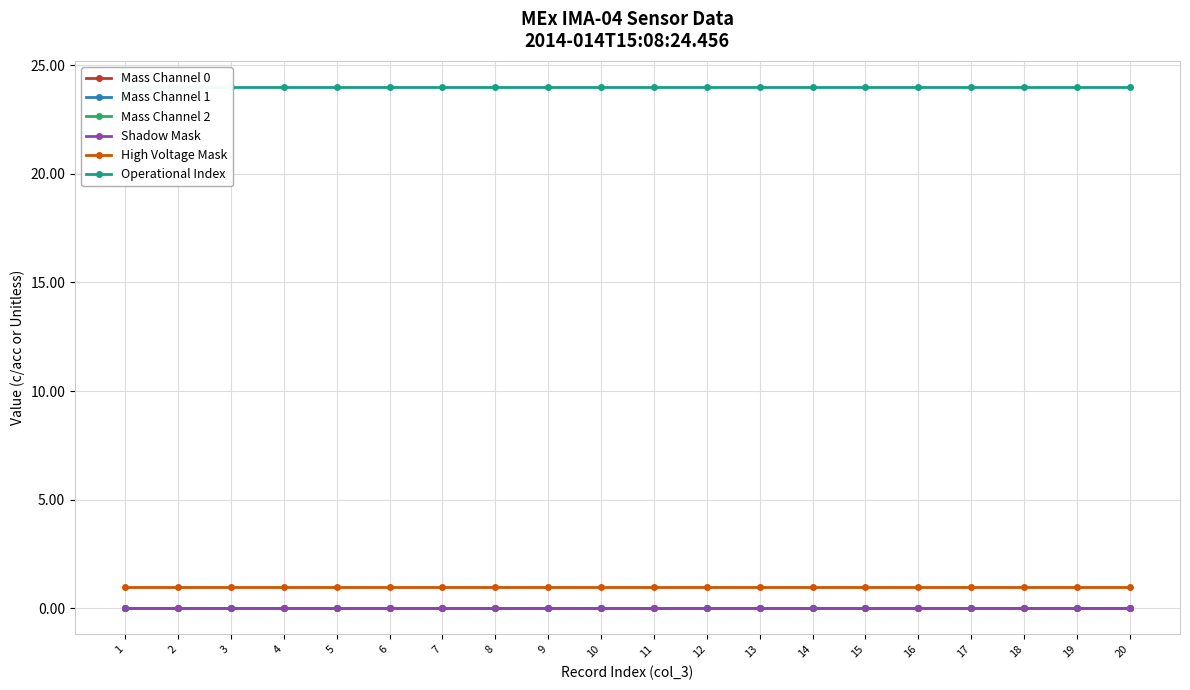

The value of Mass Channel 1 at 10 is 0. True or false?

True